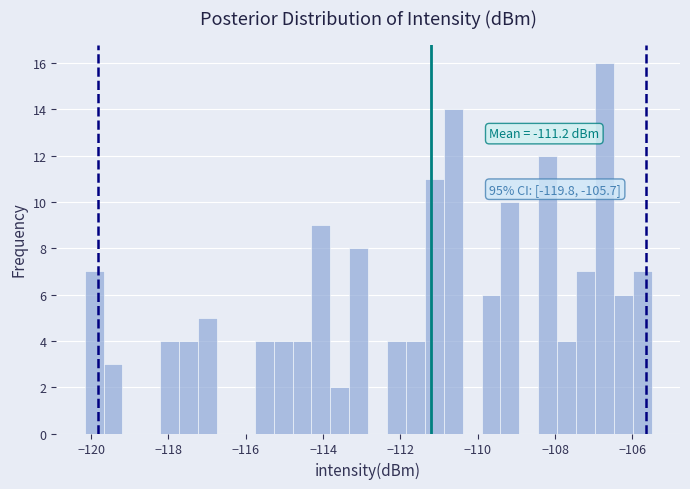

Read against the x-axis, roughly where is the centre of the tallest bar?

-106.8